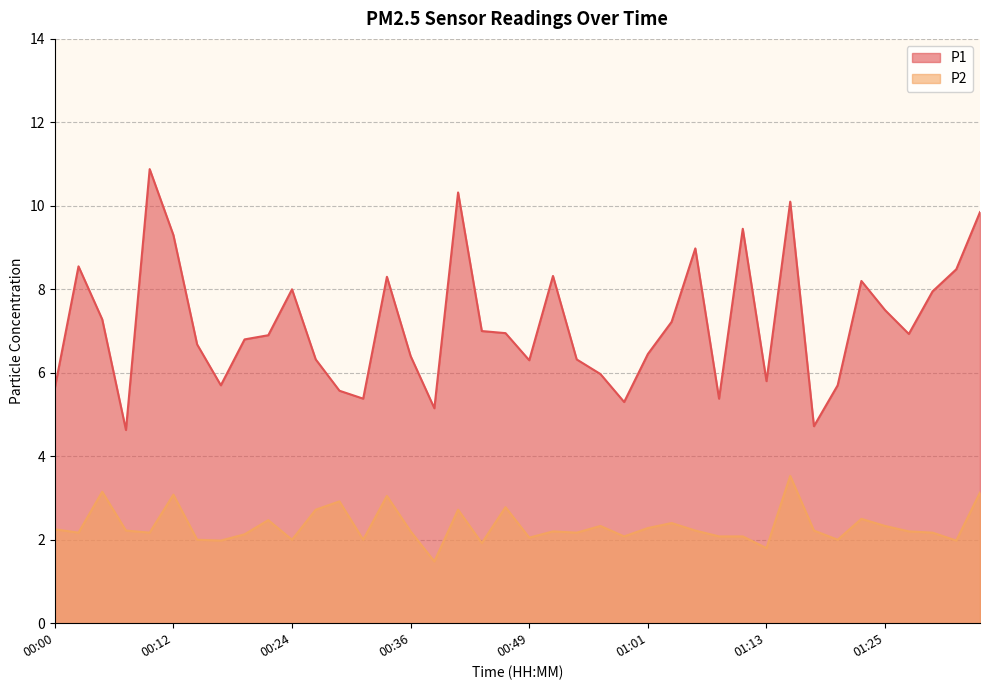

What are all the series names shown in the legend?

P1, P2